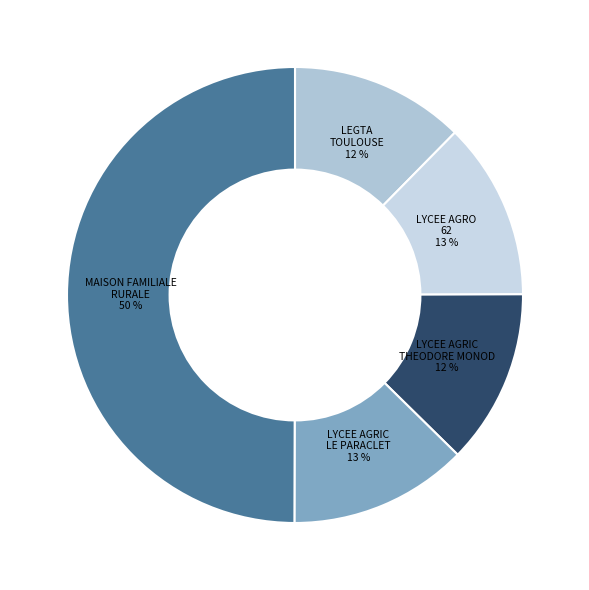

How many slices are in this pie chart?

5